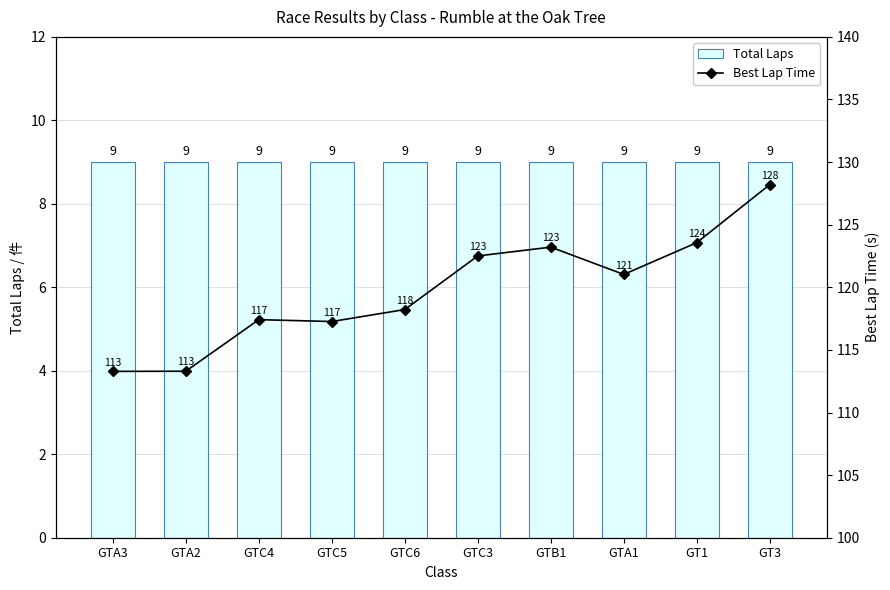

True or false: Best Lap Time has a value of 153.0 at GTC5.

False